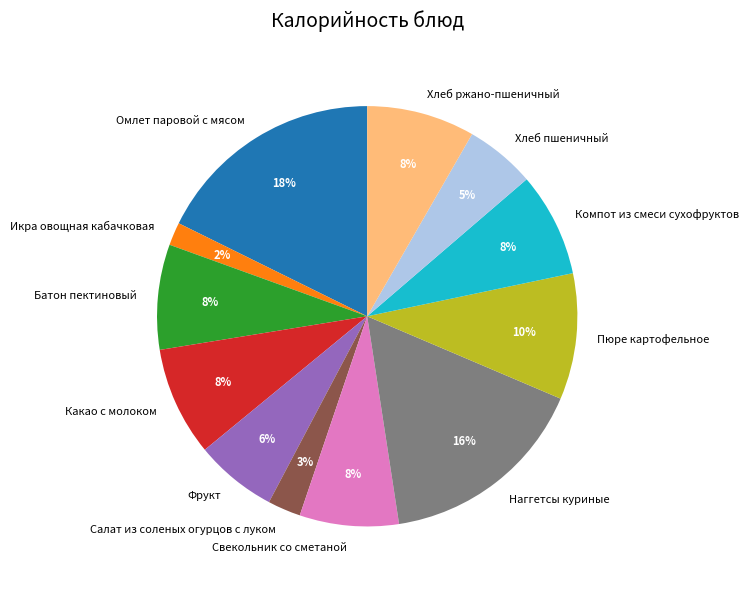

Which has a higher value, Икра овощная кабачковая or Наггетсы куриные?

Наггетсы куриные